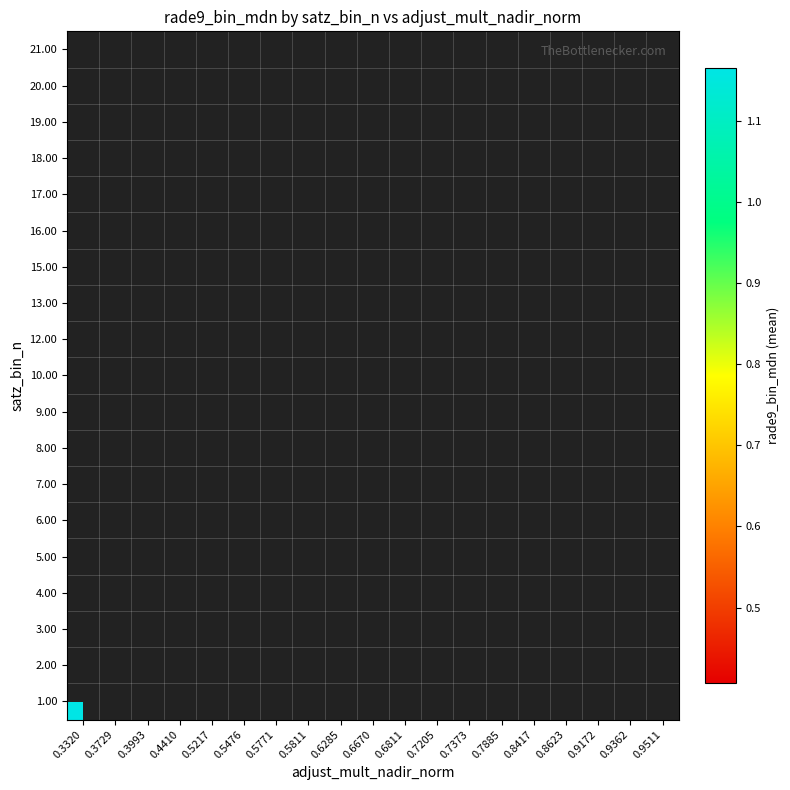

What is the greatest value displayed?

1.2